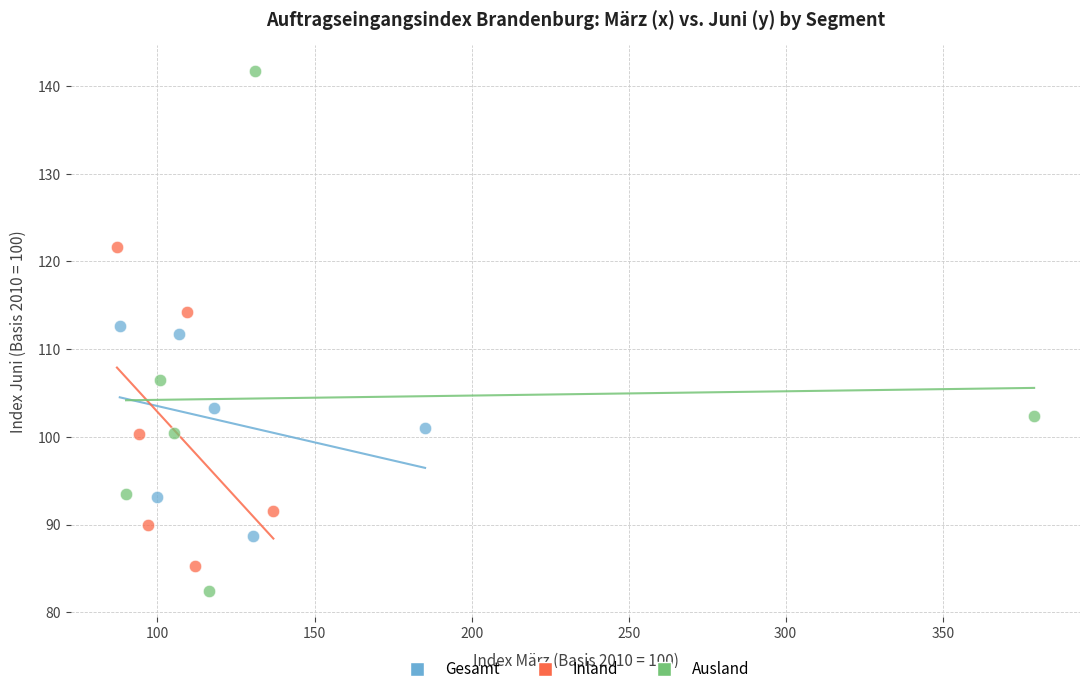

Which series contains the lowest Y value?

Ausland